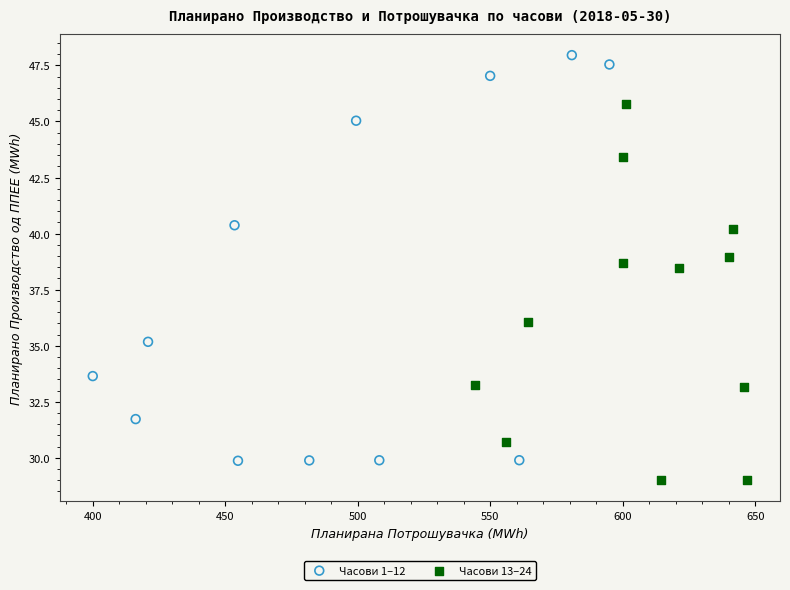

Which series contains the highest Y value?

Часови 1–12